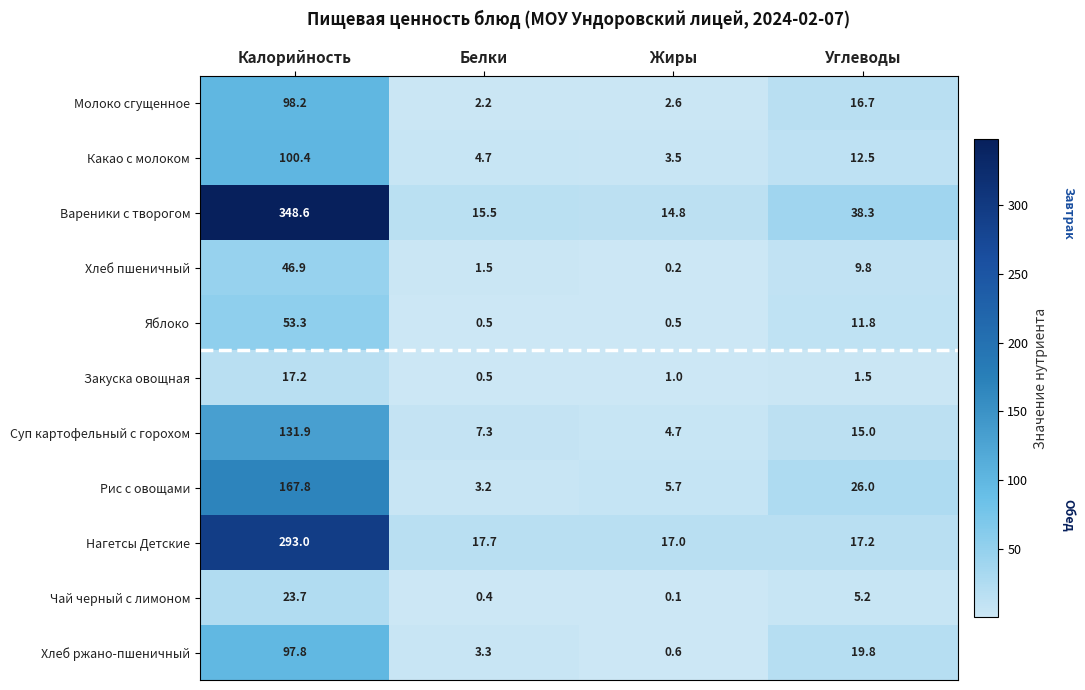

Is it true that Нагетсы Детские equals 396.4 at Калорийность?

False